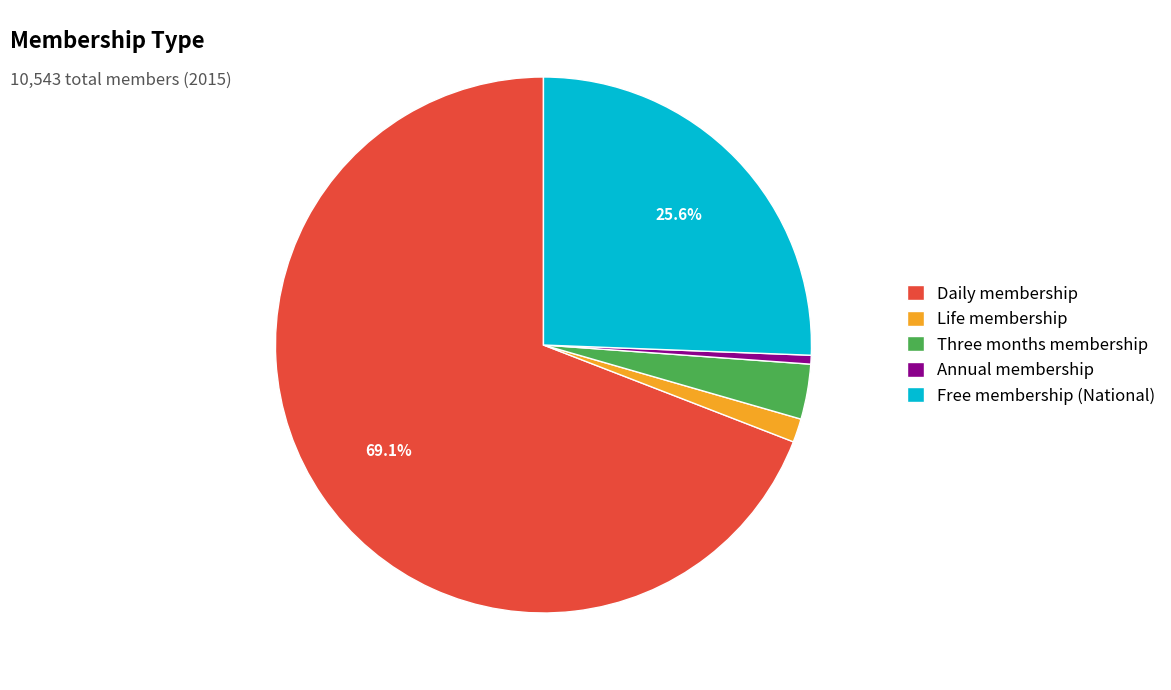

What portion of the pie excludes Free membership (National)?

74.4%